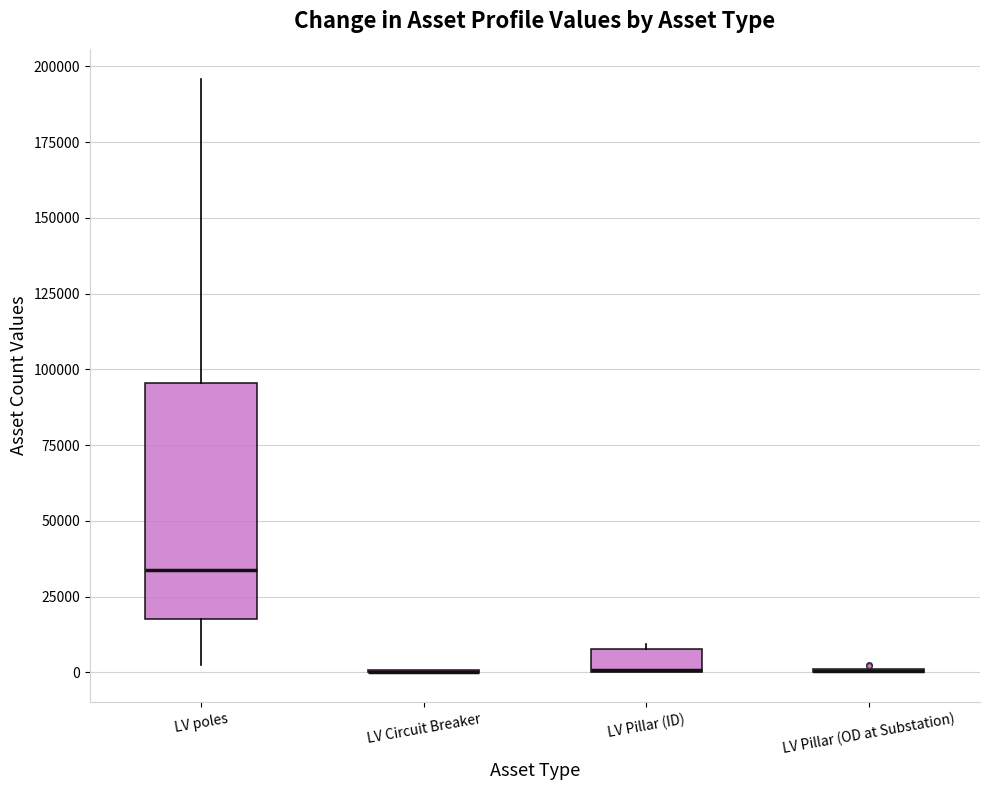

Comparing the boxes themselves (not the whiskers), which one is the tallest?

LV poles